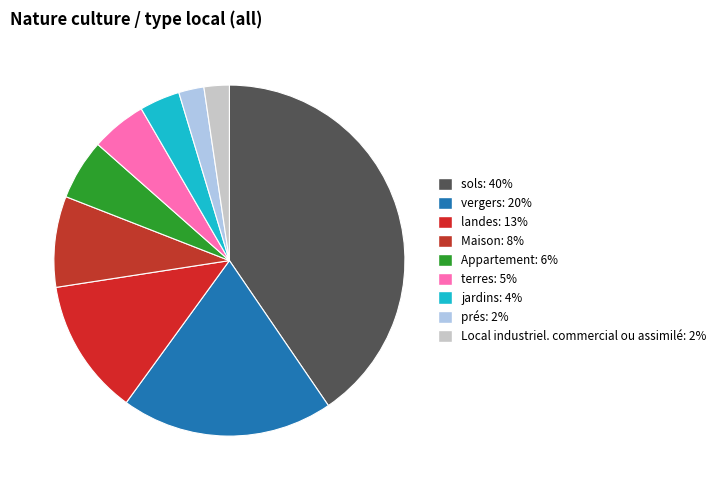

To the nearest percent, what is the difference between the vergers and Appartement slice percentages?

14%